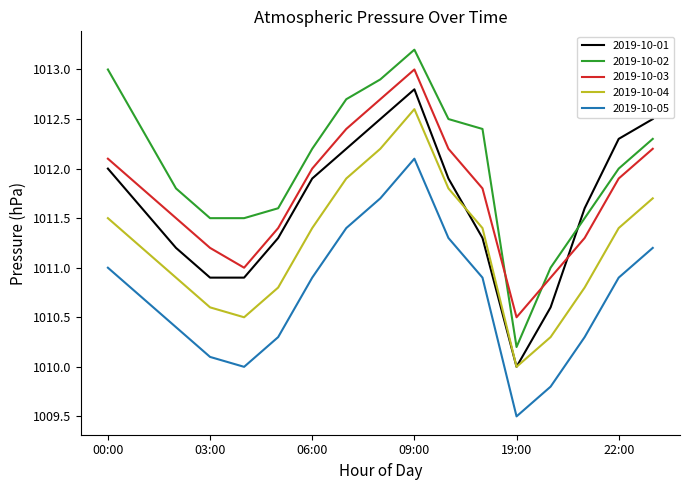

True or false: 2019-10-01 and 2019-10-04 cross at least once.

True